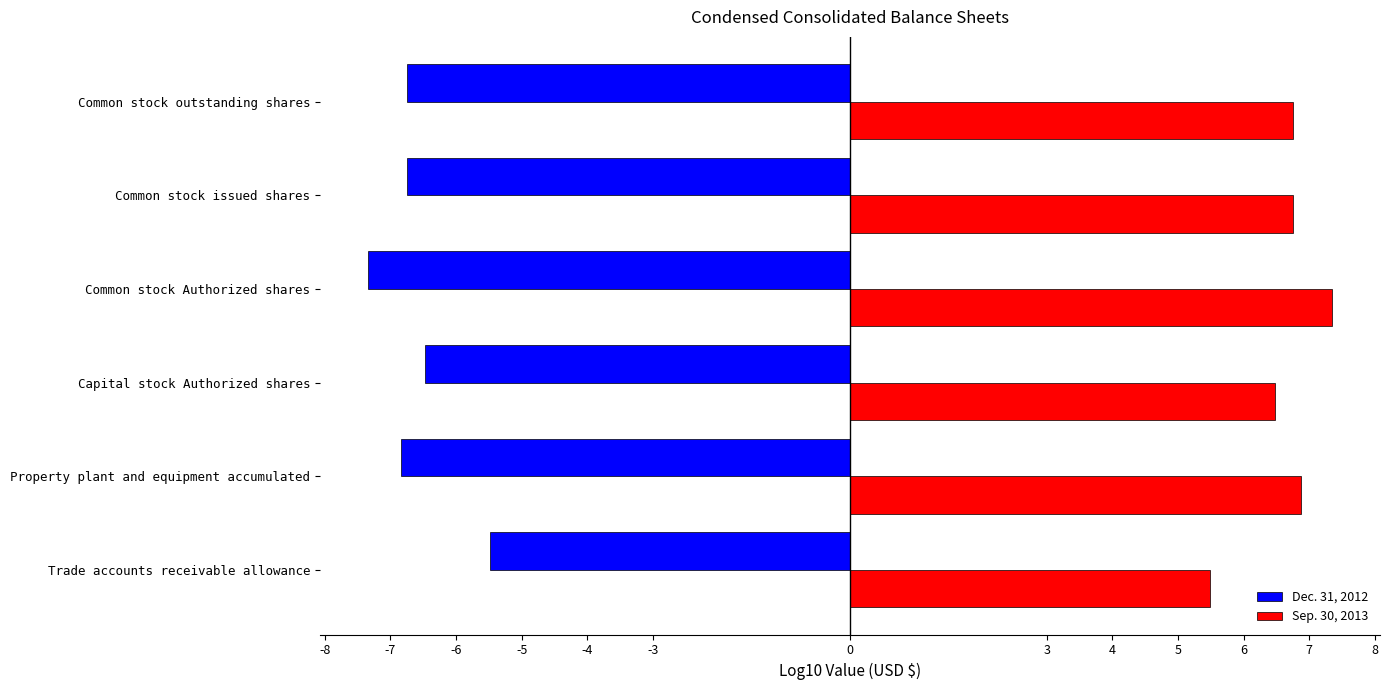

Which series has the largest total across all categories?

Sep. 30, 2013